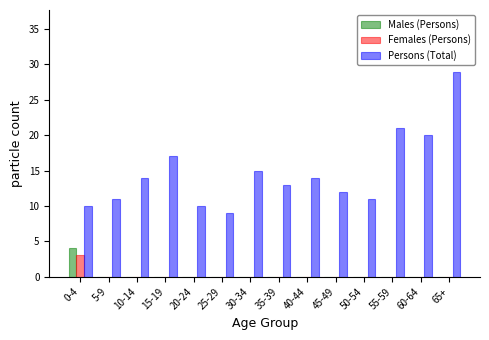

At which label does Females (Persons) reach its peak?

0-4